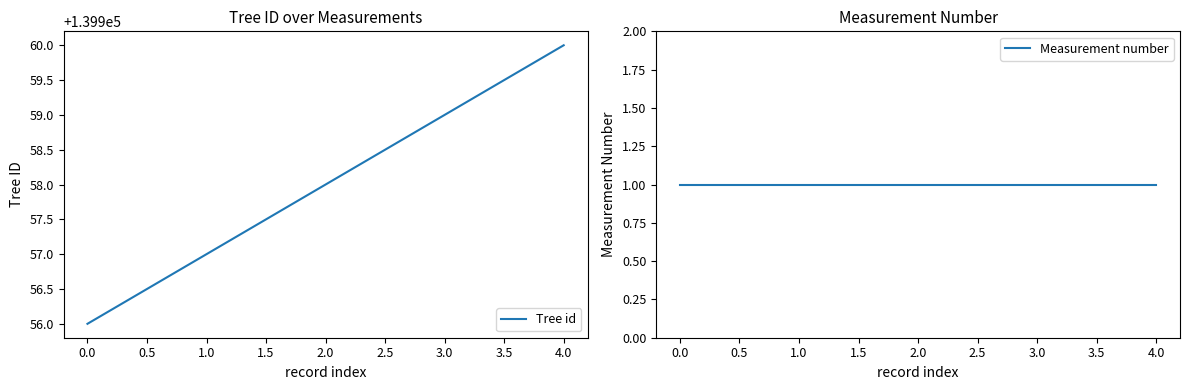

Does the chart have visible grid lines?

No